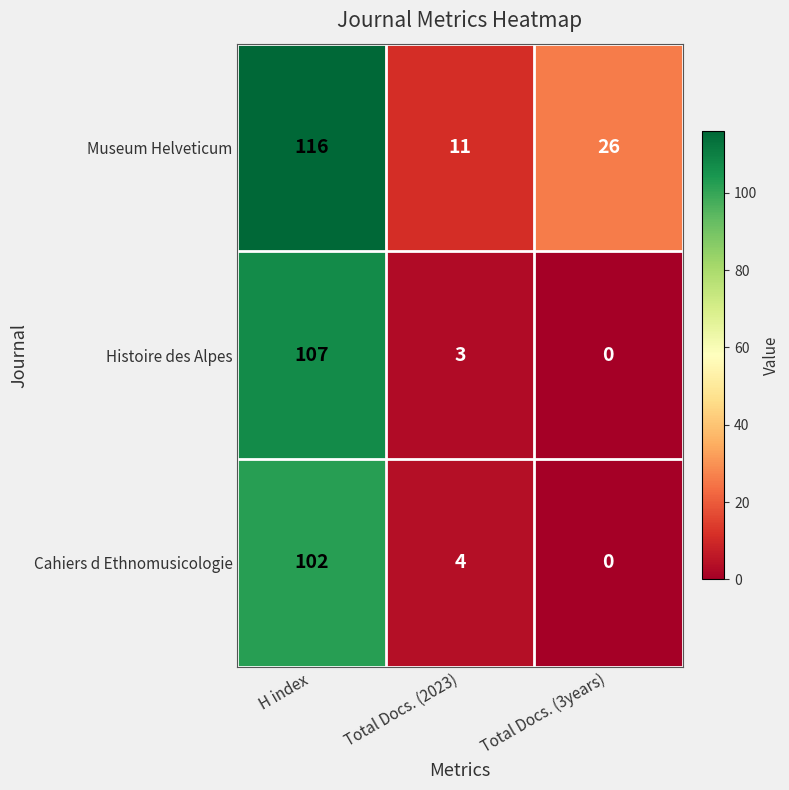

The value of Histoire des Alpes at H index is 107. True or false?

True